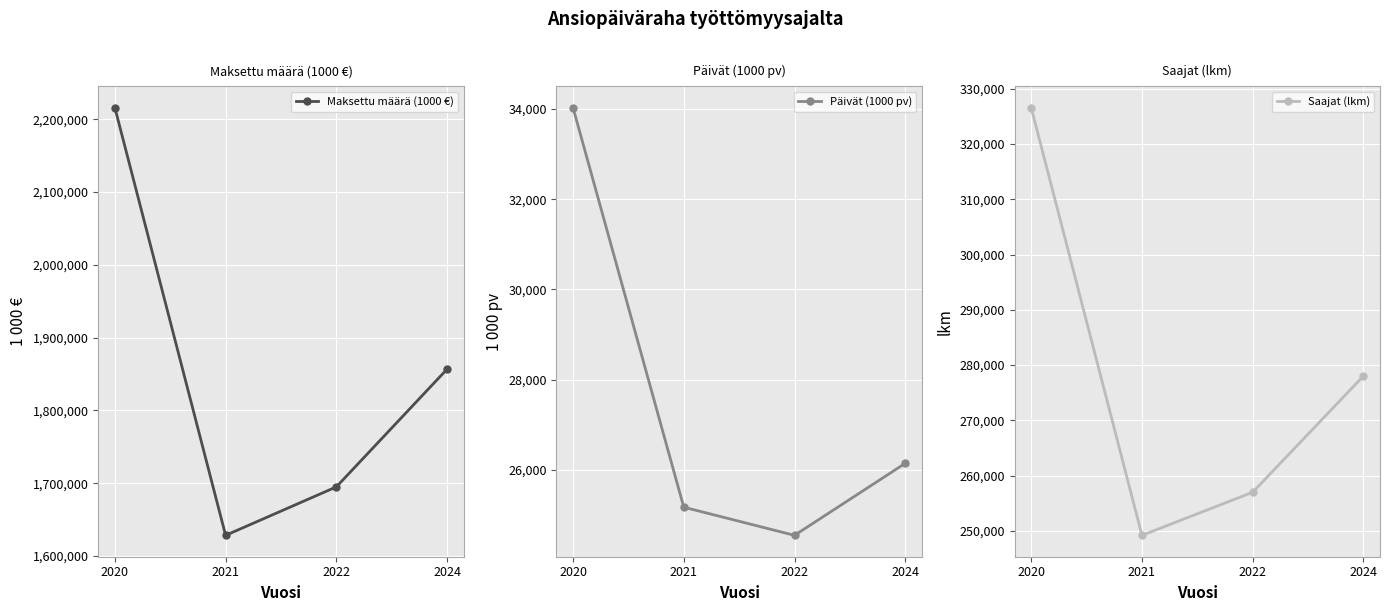

What is the difference between the maximum and second lowest values in the Saajat (lkm) series?

69567